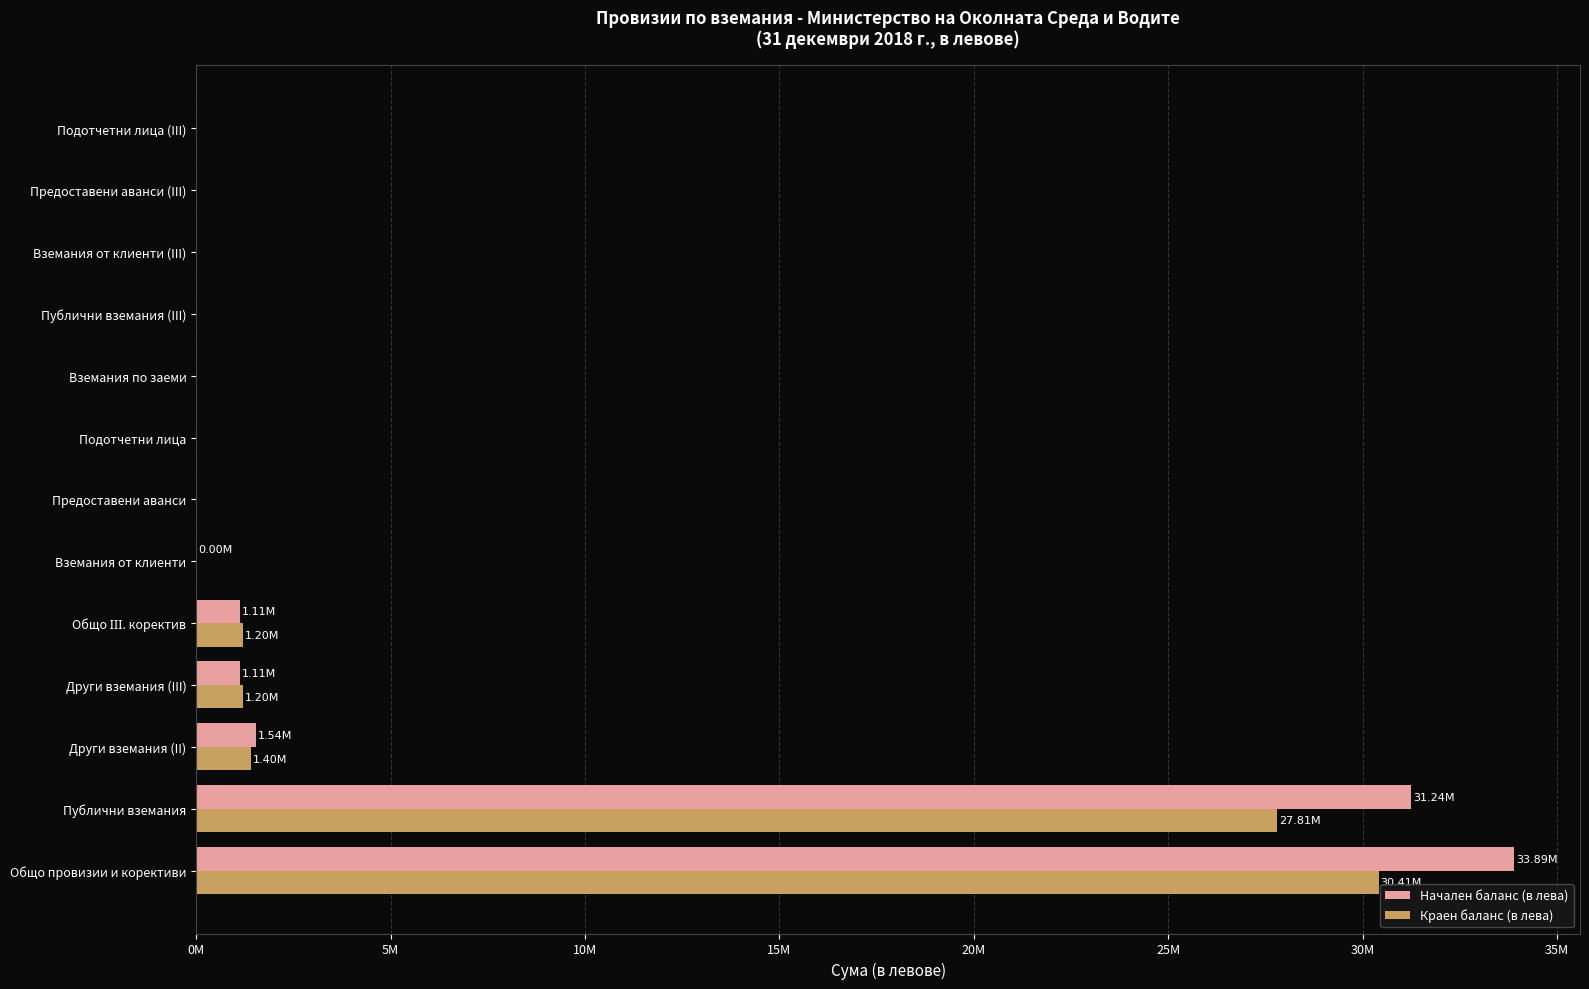

What is the maximum value for Начален баланс (в лева)?

33893987.3